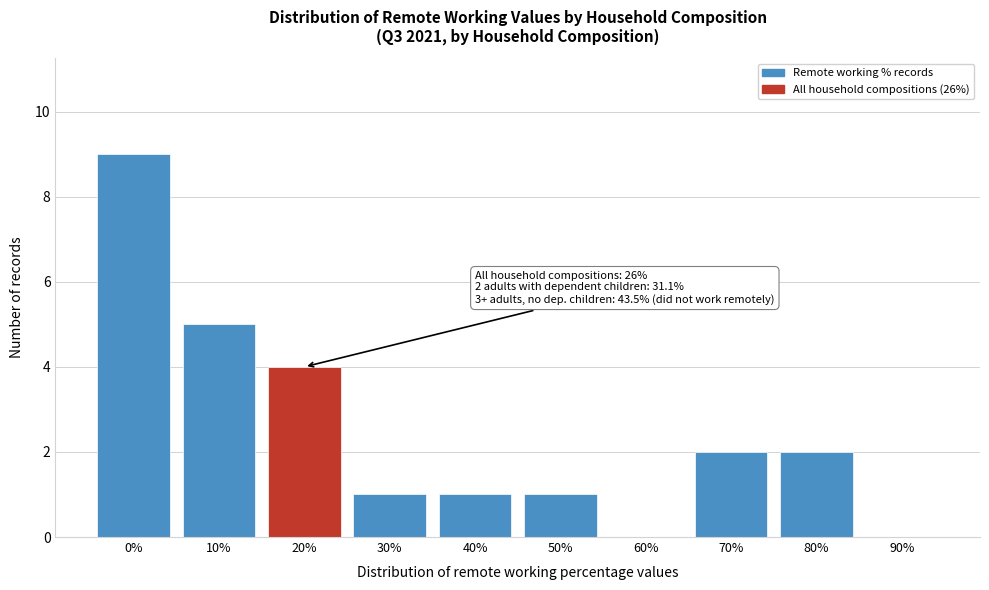

Reading left to right, transcribe all the data shown in this chart.

0%=9	10%=5	20%=4	30%=1	40%=1	50%=1	60%=0	70%=2	80%=2	90%=0